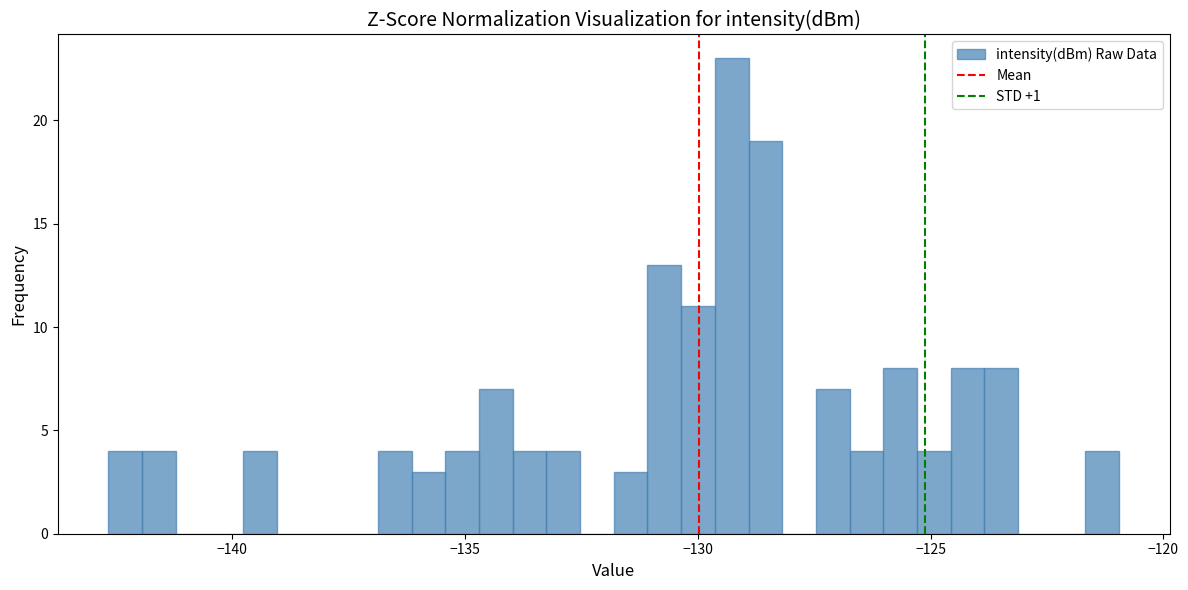

Read against the x-axis, roughly where is the centre of the tallest bar?

-129.5